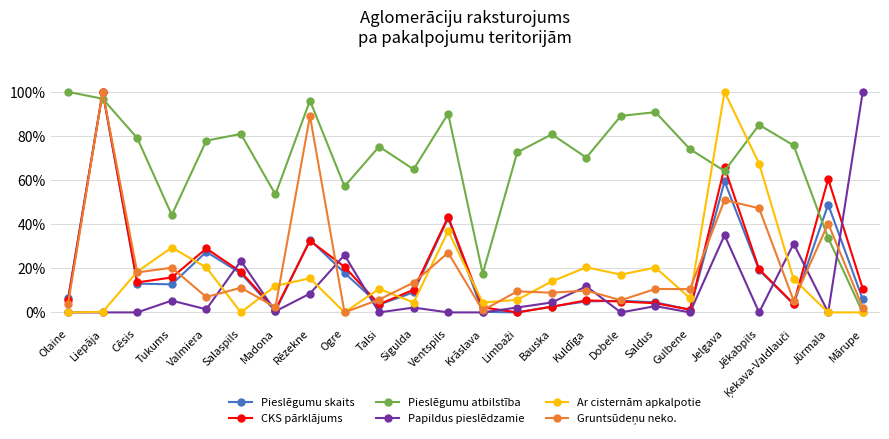

What is the difference between the highest and lowest values at Ventspils?

0.9